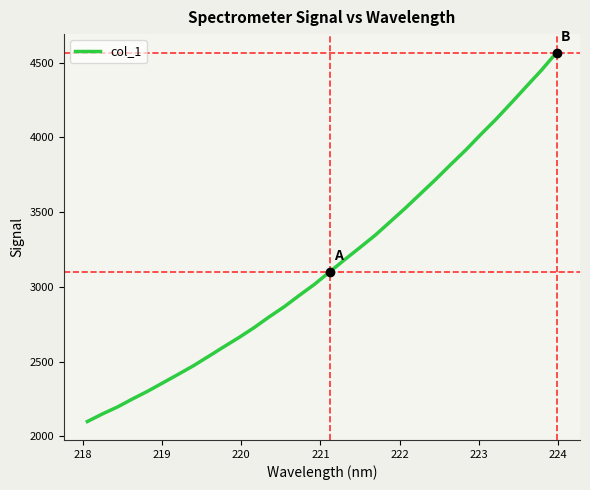

What is the greatest value displayed?

4566.9